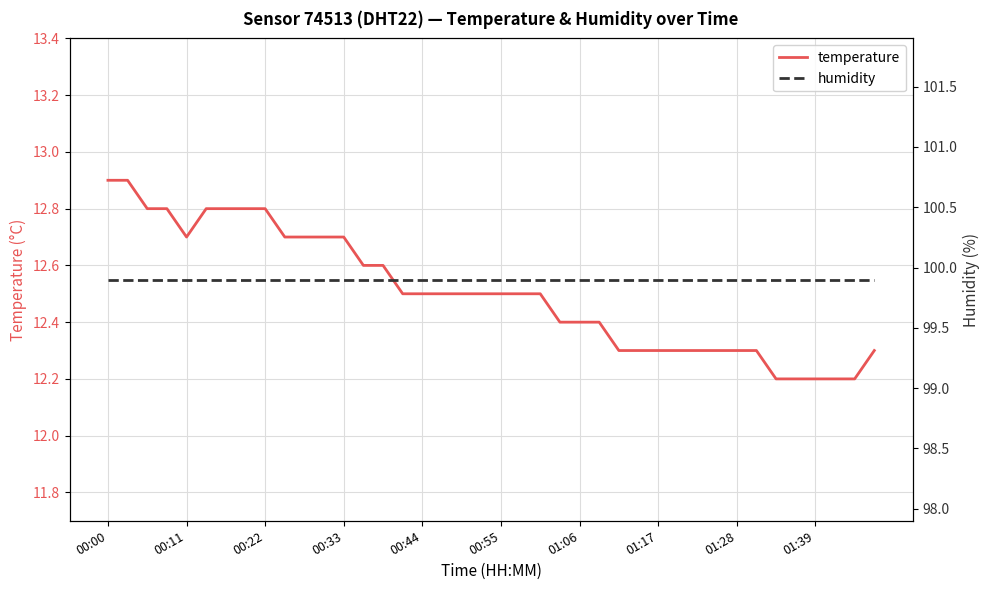

What position from the left is 30?

31